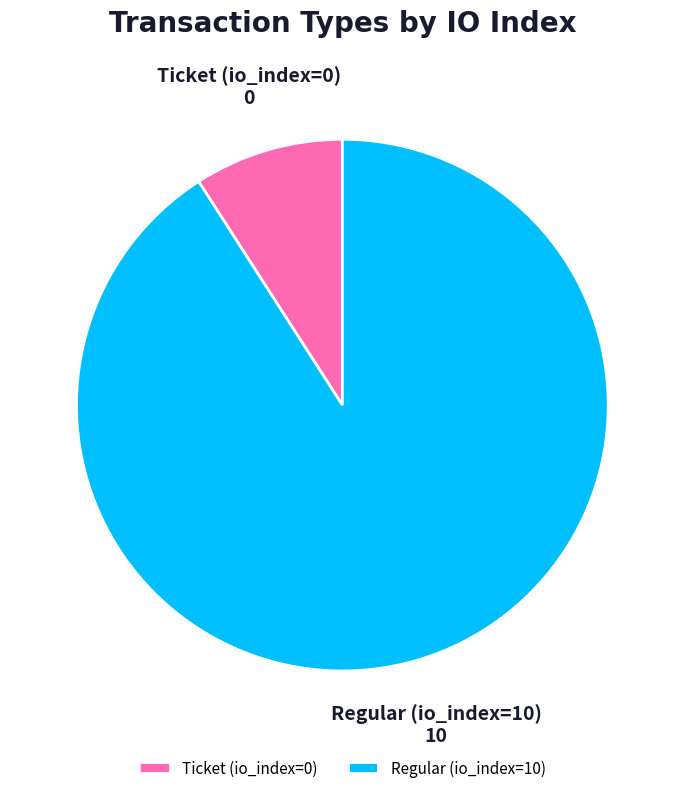

How many slices are in this pie chart?

2